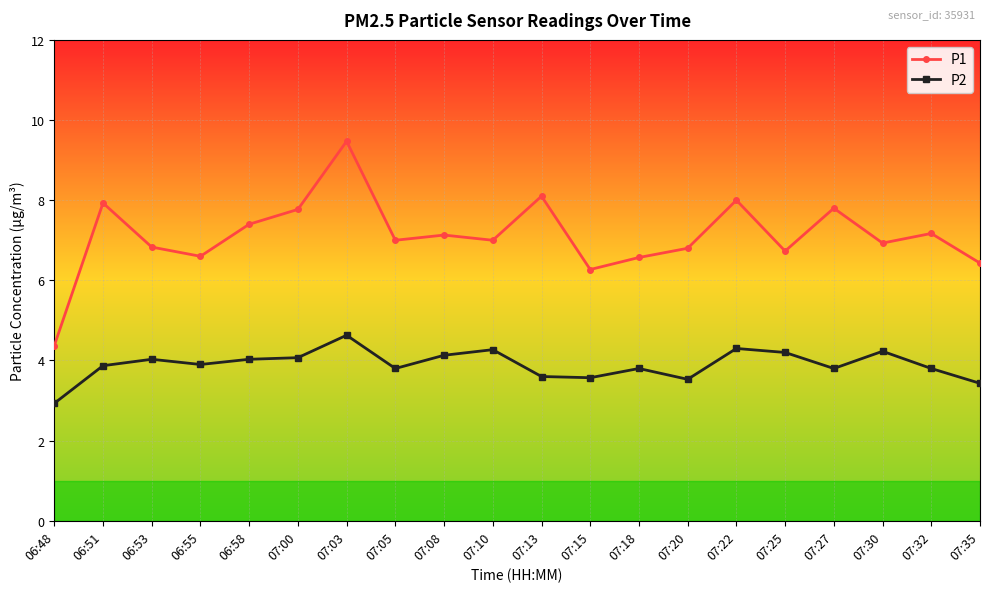

Is the value of P2 at 07:03 greater than the value of P1 at 06:48?

Yes